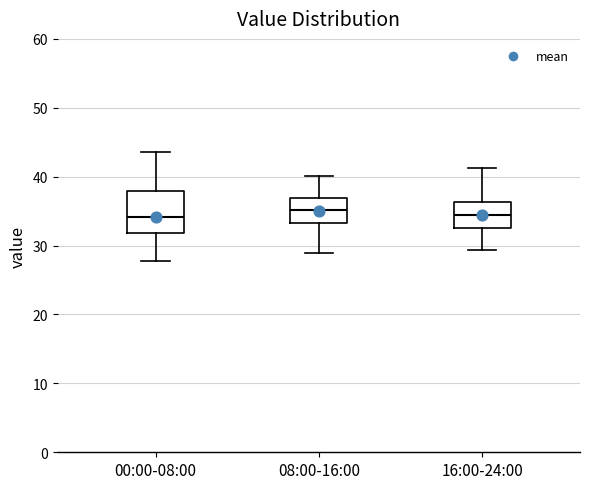

Where does the lower whisker of the box for 00:00-08:00 end on the y-axis? The values are not printed on the chart, so give them approximately, as read against the axis.

28